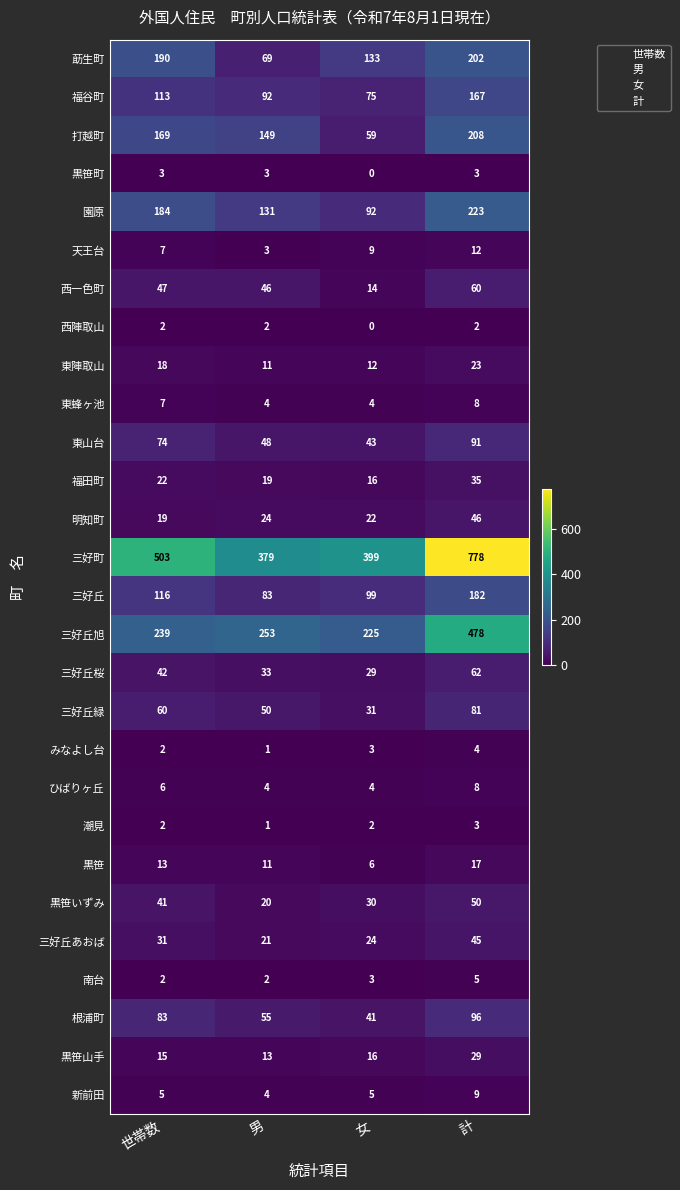

What is the spread (max minus min) of values at 計?

776